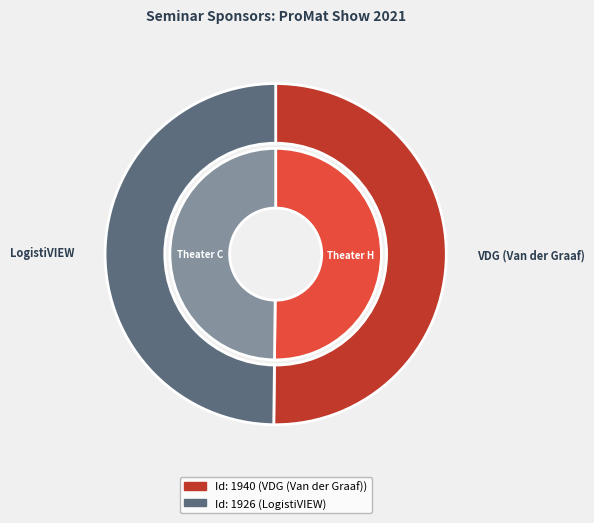

What is the smallest slice in the pie chart?

LogistiVIEW